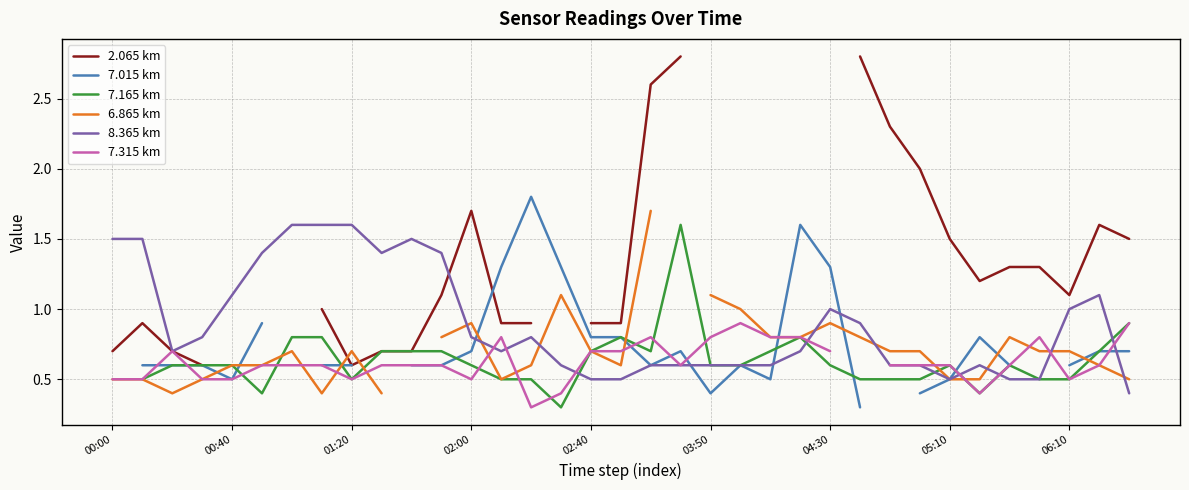

What is the minimum value shown in the chart?

0.3